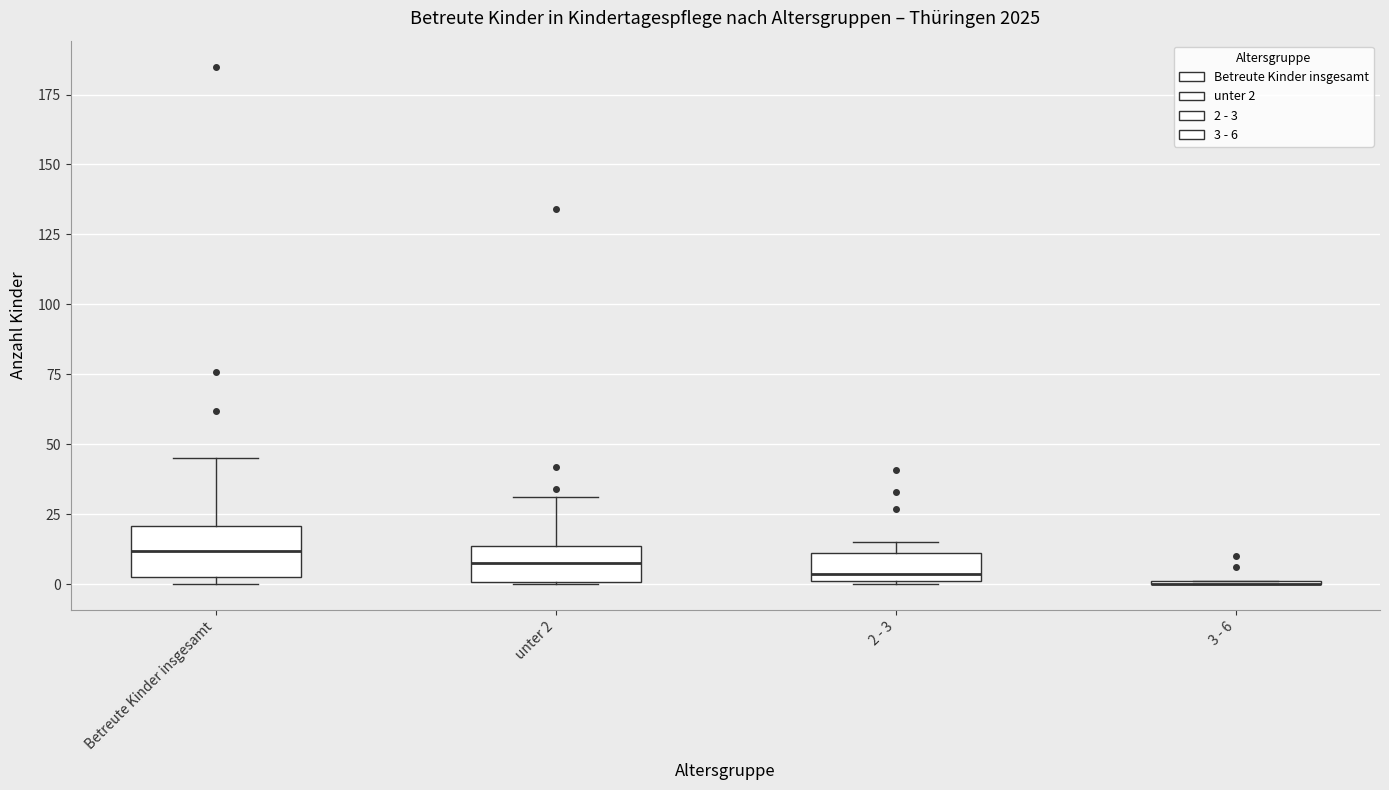

Reading left to right, transcribe this box plot: for each box, give where its median line is, the range the box spans, and where its two whiskers end, as read against the y-axis. The values are not printed on the chart, so give them approximately, as read against the axis.

Betreute Kinder insgesamt: median 10, box 5 to 20, whiskers 0 to 45
unter 2: median 10, box 0 to 15, whiskers 0 to 30
2 - 3: median 5, box 0 to 10, whiskers 0 to 15
3 - 6: box collapsed to a line at 0, whiskers 0 to 0